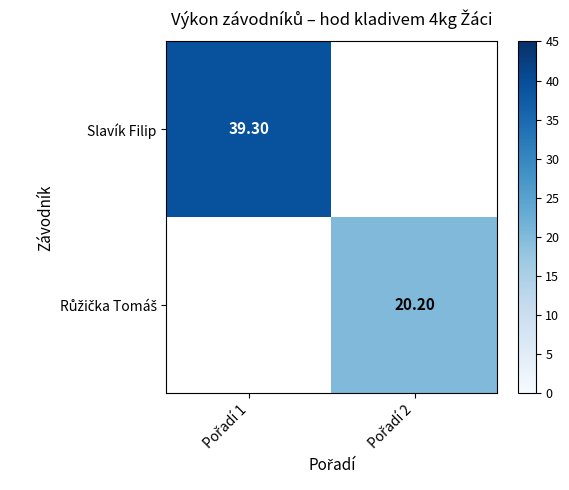

What is the greatest value displayed?

39.3